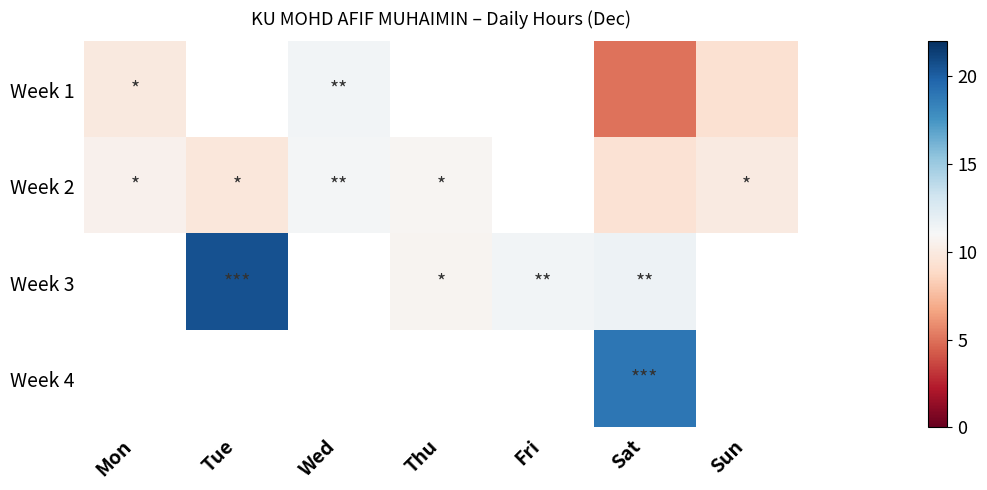

How many Week 3 values are between 20 and 21?

1